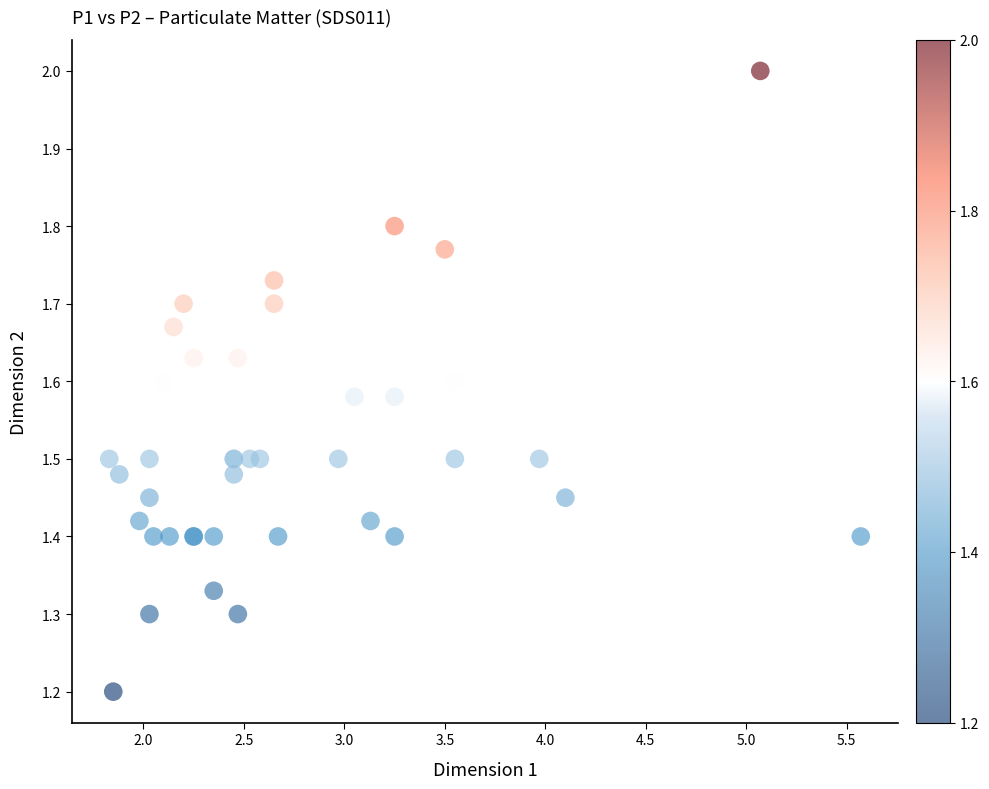

What Y value in the scatter plot is closest to 1?

1.2